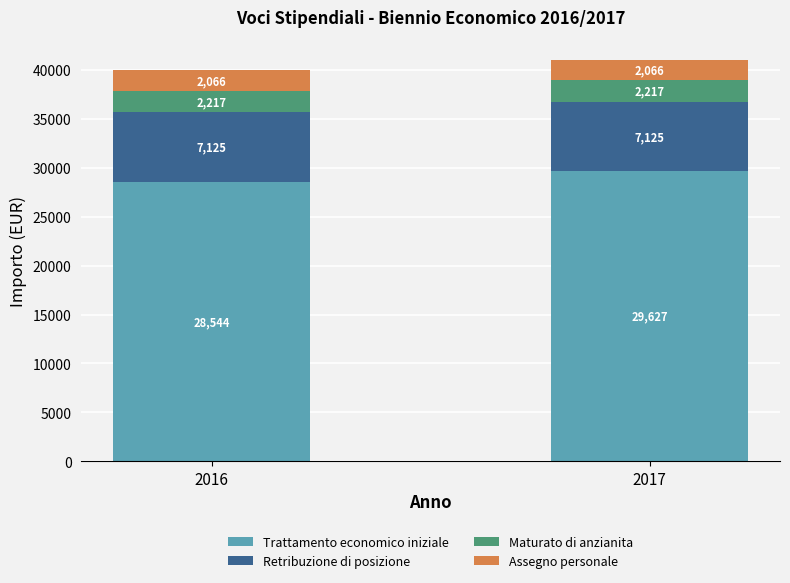

What is the highest value of the Trattamento economico iniziale series?

29627.1